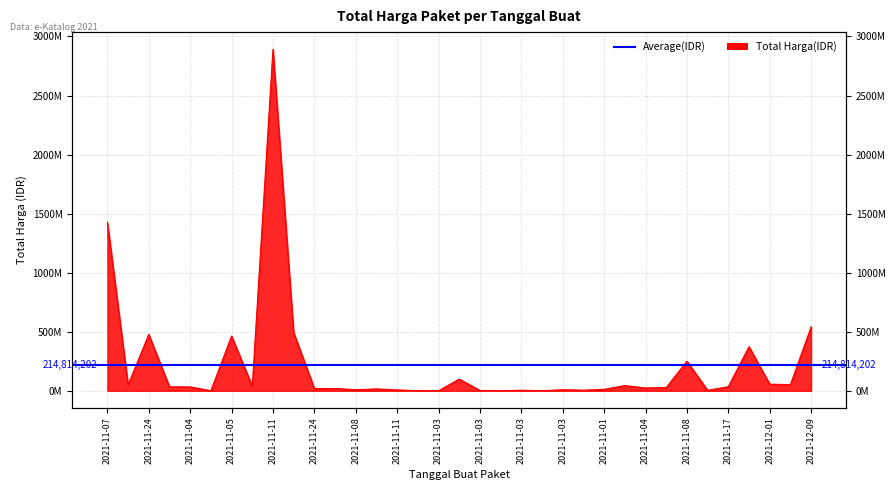

Which has a higher value, 2021-12-09 or 2021-11-04?

2021-12-09